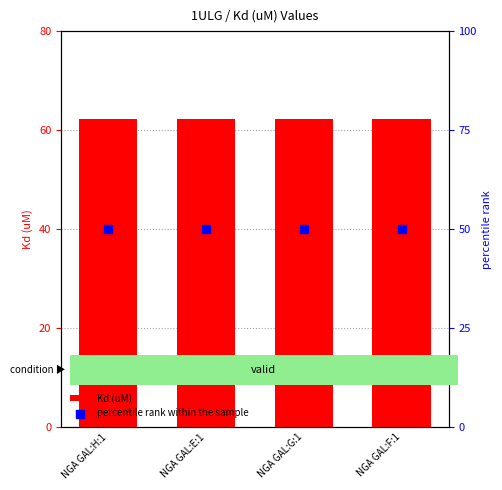

At how many categories does at least one series exceed 59?

4